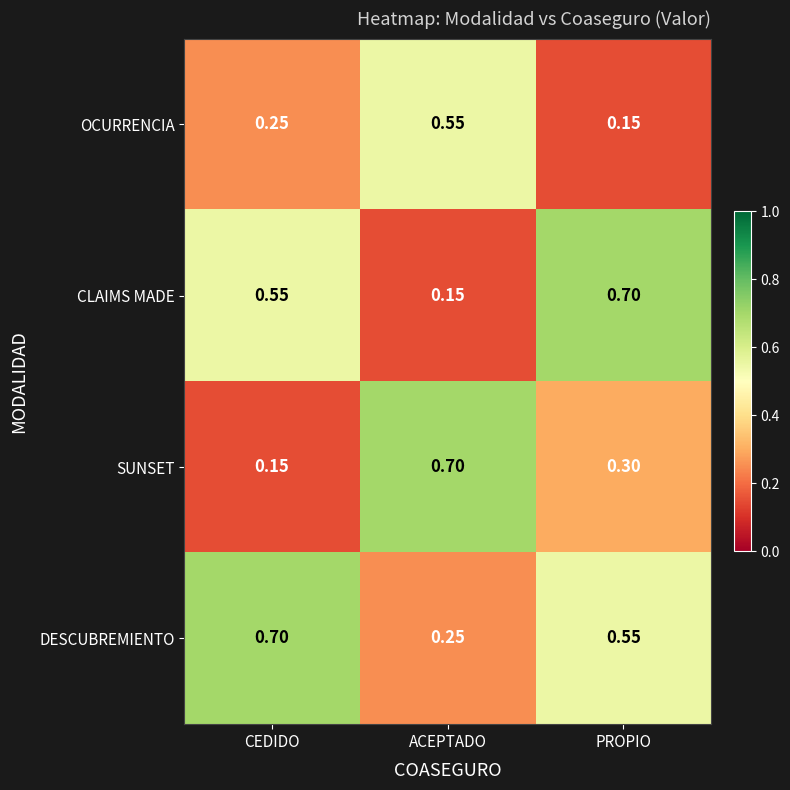

What is the total value across all series at PROPIO?

1.7